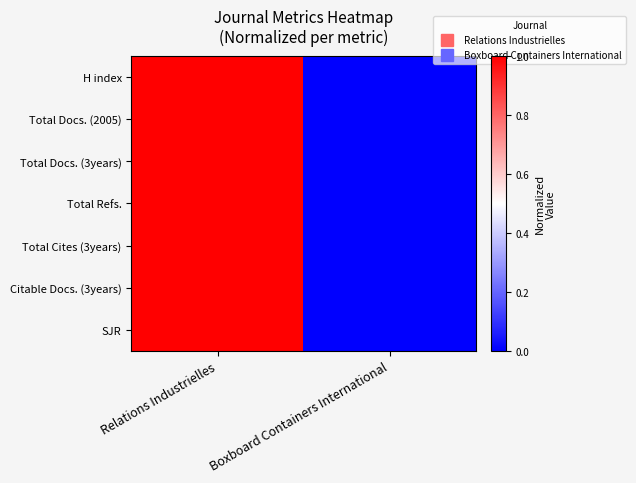

Count the number of categories in the chart.

2